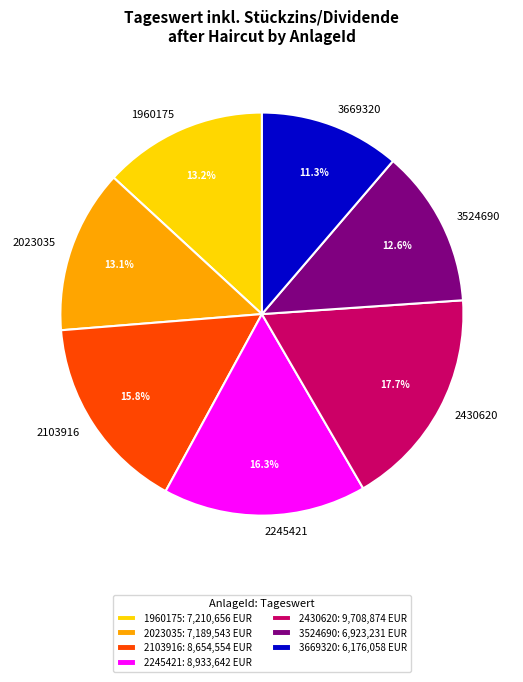

Is 2430620 the majority of the pie?

No